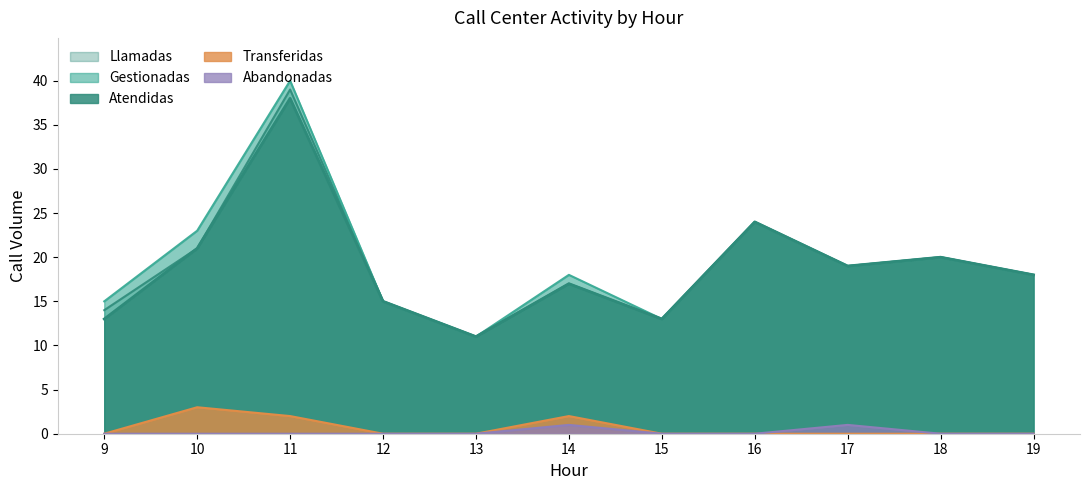

Rank the series by their maximum value, from highest to lowest.

Gestionadas, Llamadas, Atendidas, Transferidas, Abandonadas